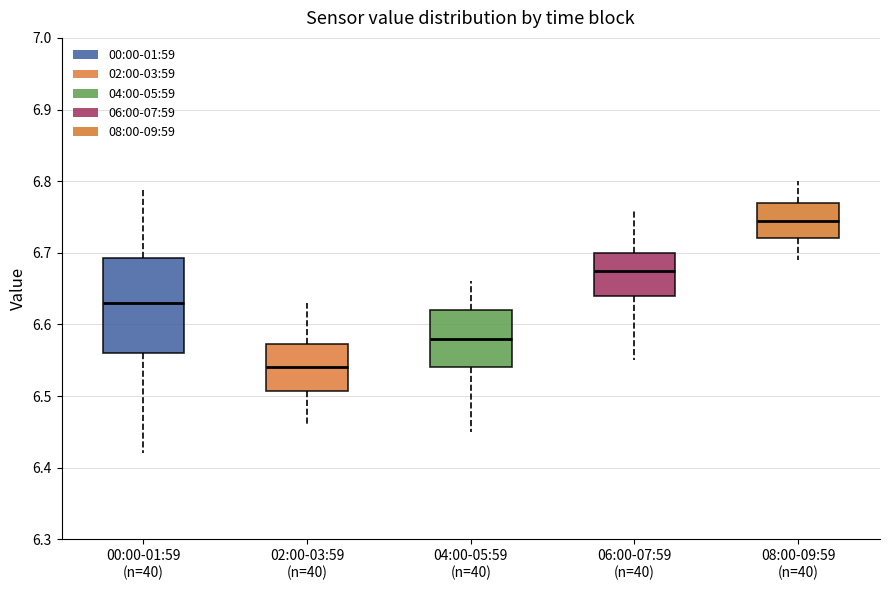

Which box has the lowest median line?

02:00-03:59 (n=40)